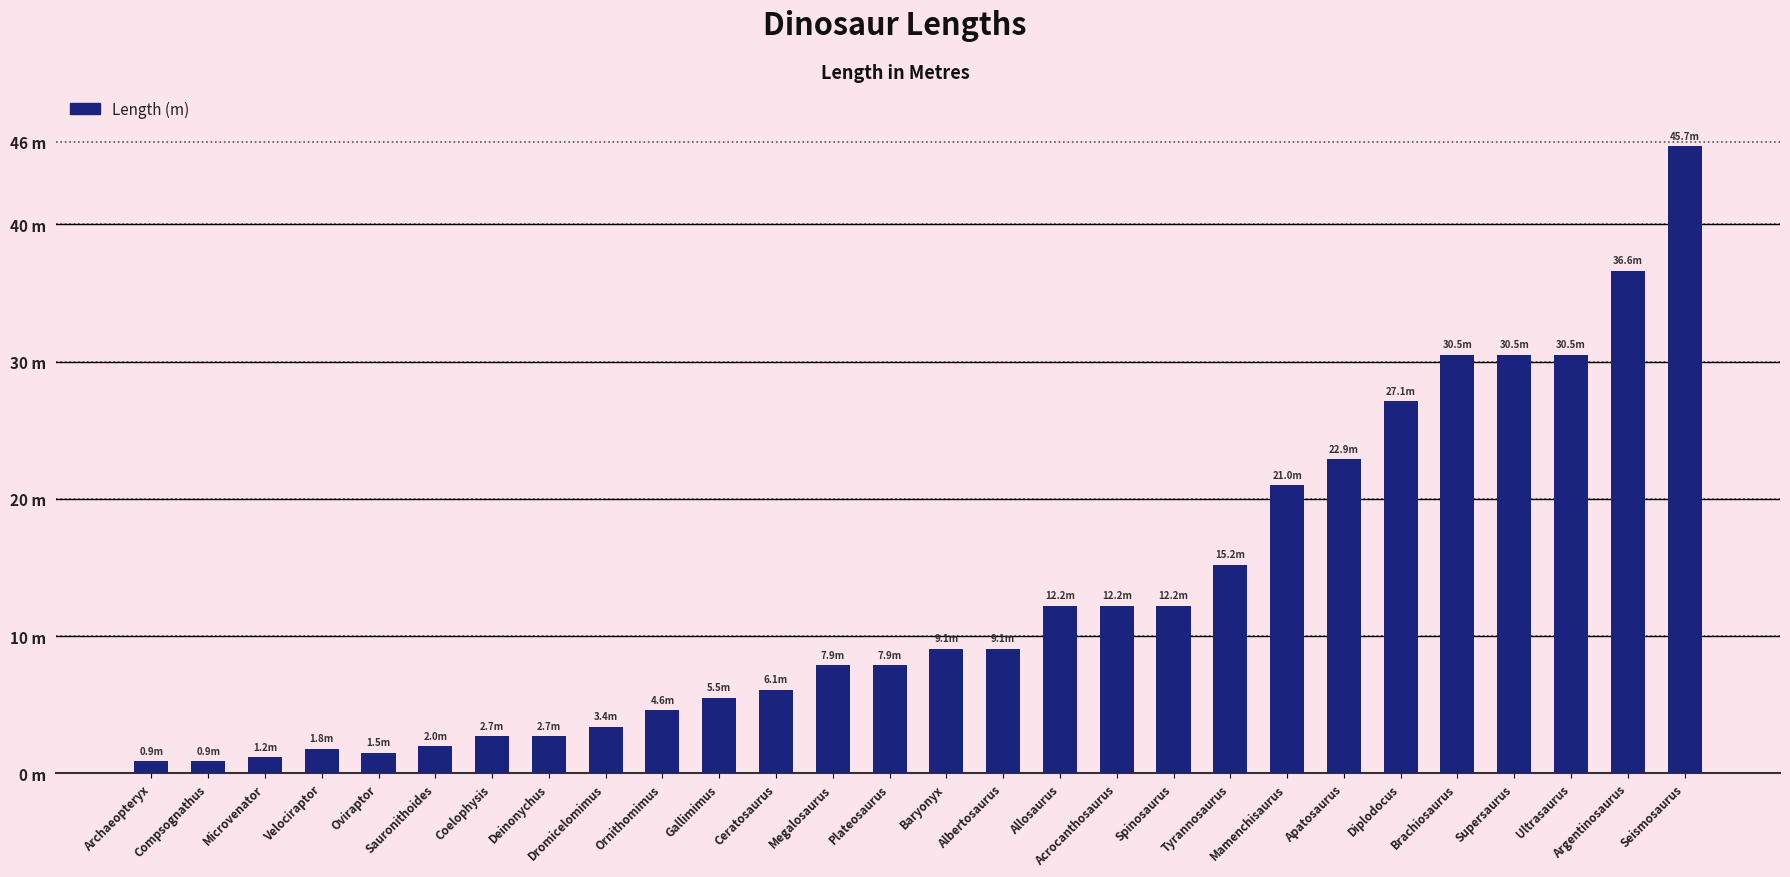

Does the chart contain any negative values?

No